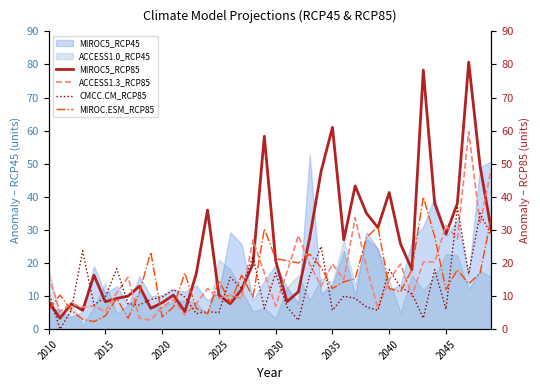

Between 2015 and 2020, which series saw the biggest shift?

CMCC.CM_RCP85